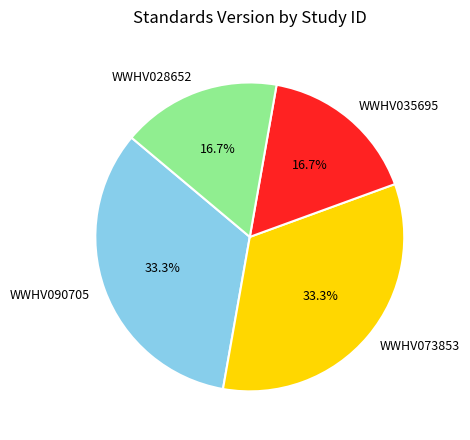

How many slices are in this pie chart?

4